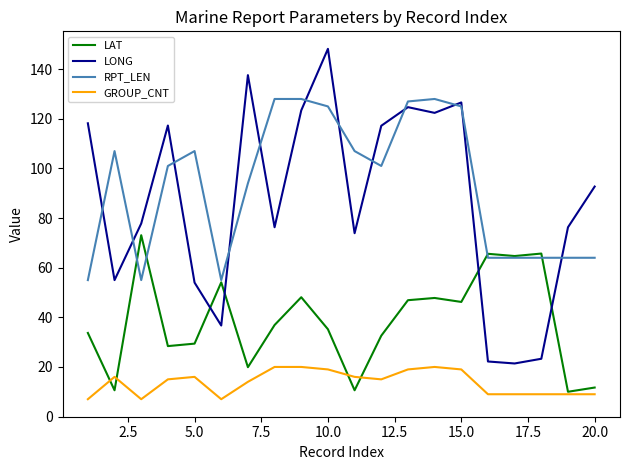

What is the minimum value for GROUP_CNT?

7.0